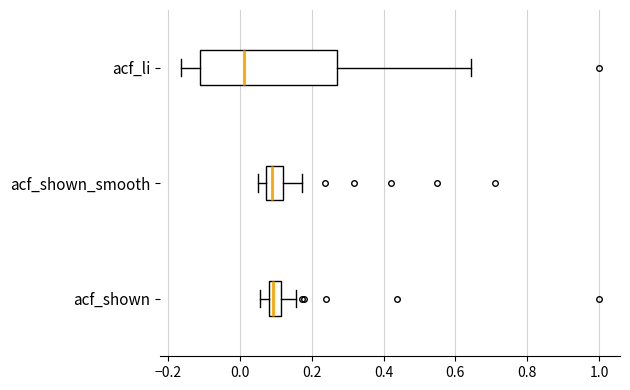

Which box is the widest, from its left edge to its right edge?

acf_li